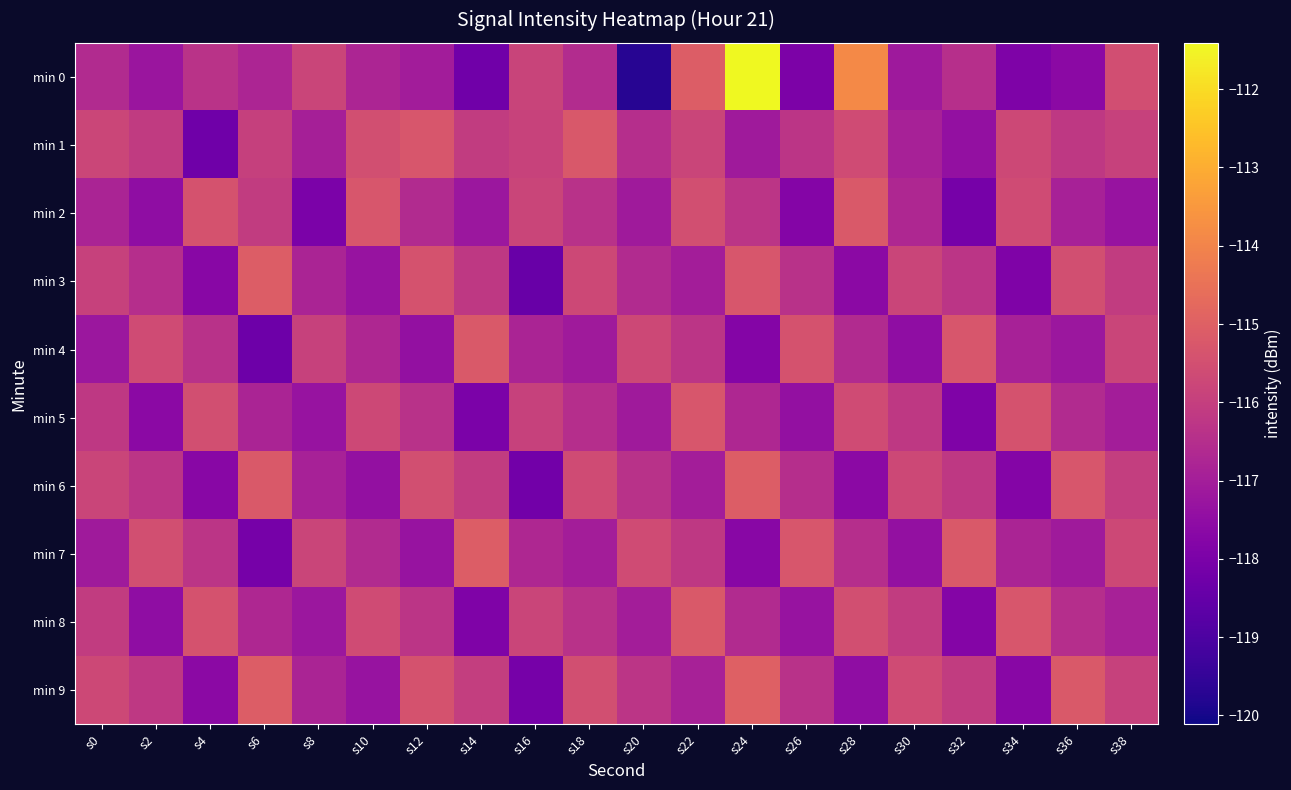

What is the minimum value shown in the chart?

-119.7